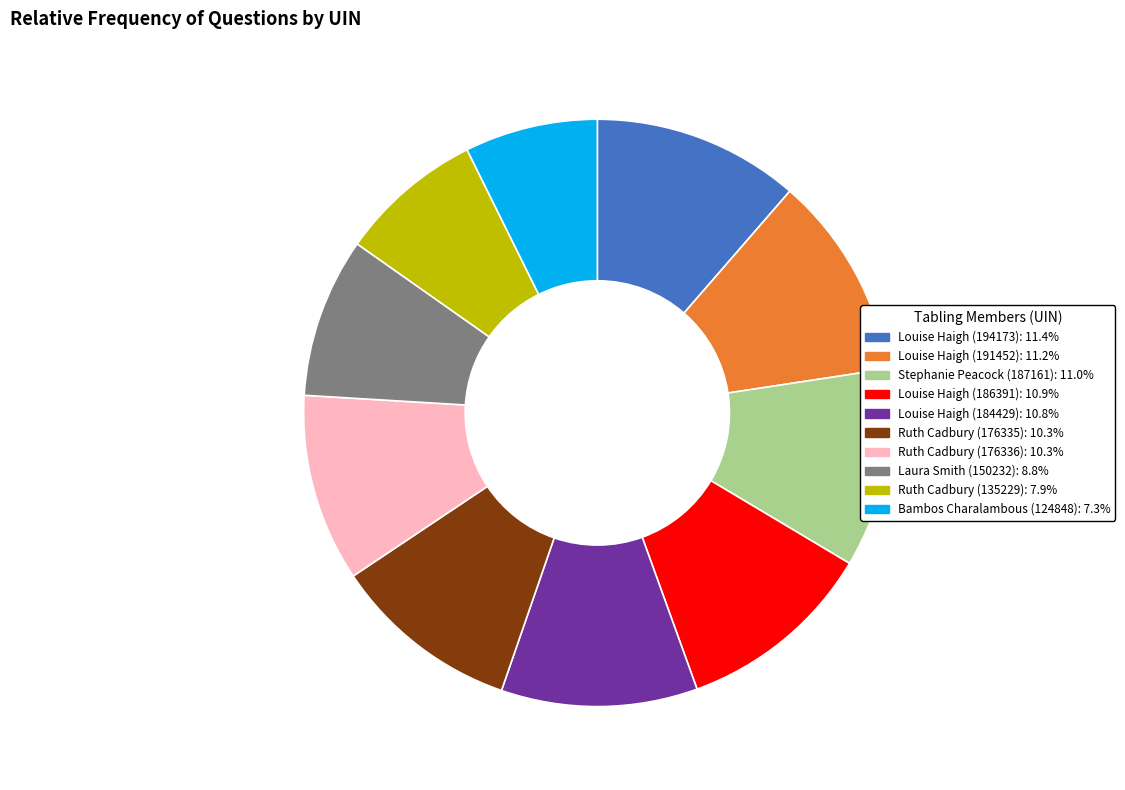

What is the smallest slice in the pie chart?

Bambos Charalambous (124848)